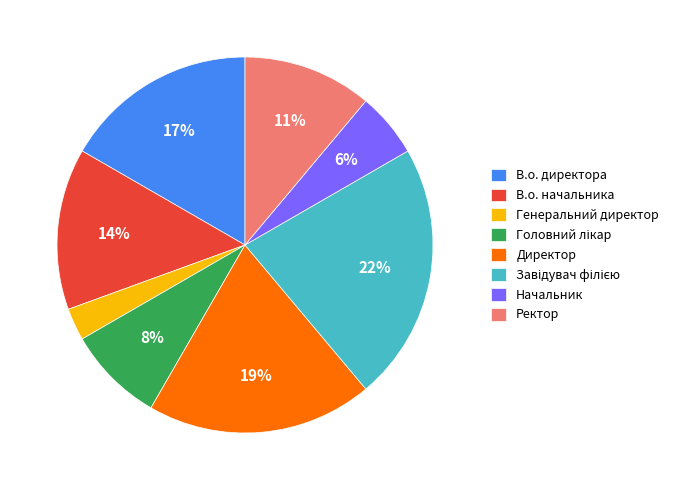

Do Ректор and Директор together represent more than half of the pie?

No